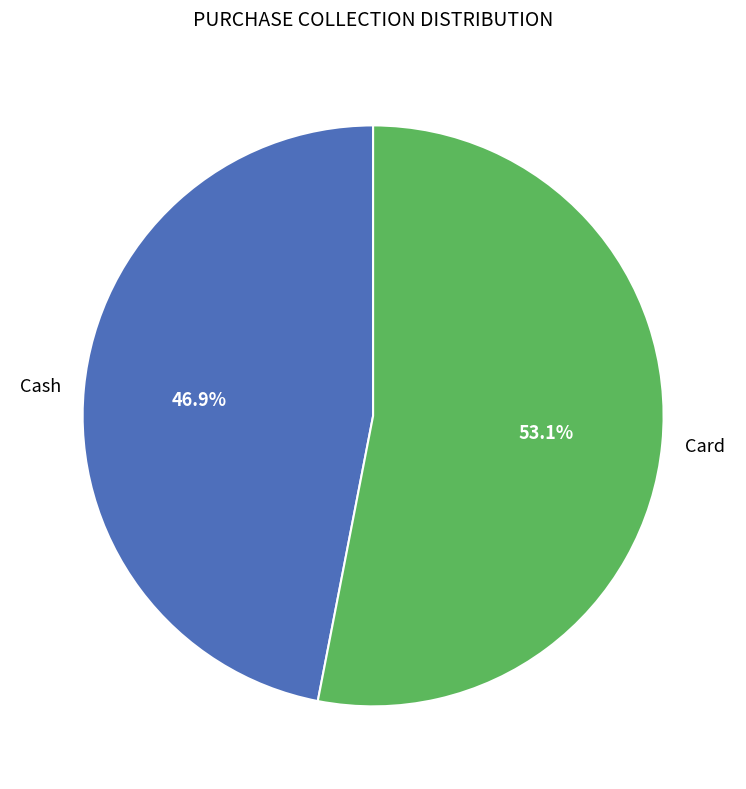

To the nearest percent, what is the difference between the Card and Cash slice percentages?

6%